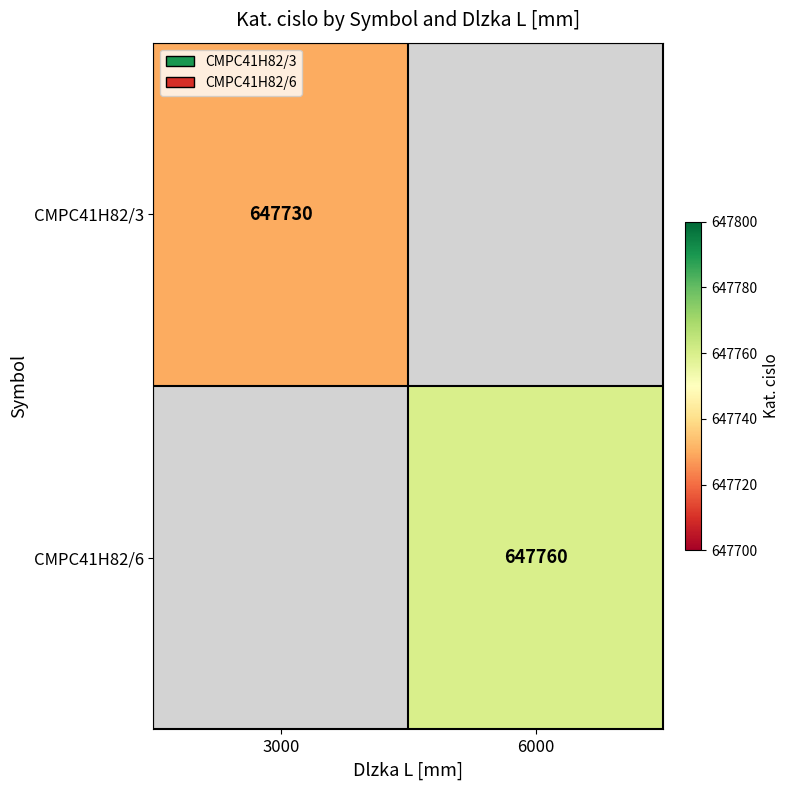

The CMPC41H82/6 series shows 878272 at 6000. True or false?

False